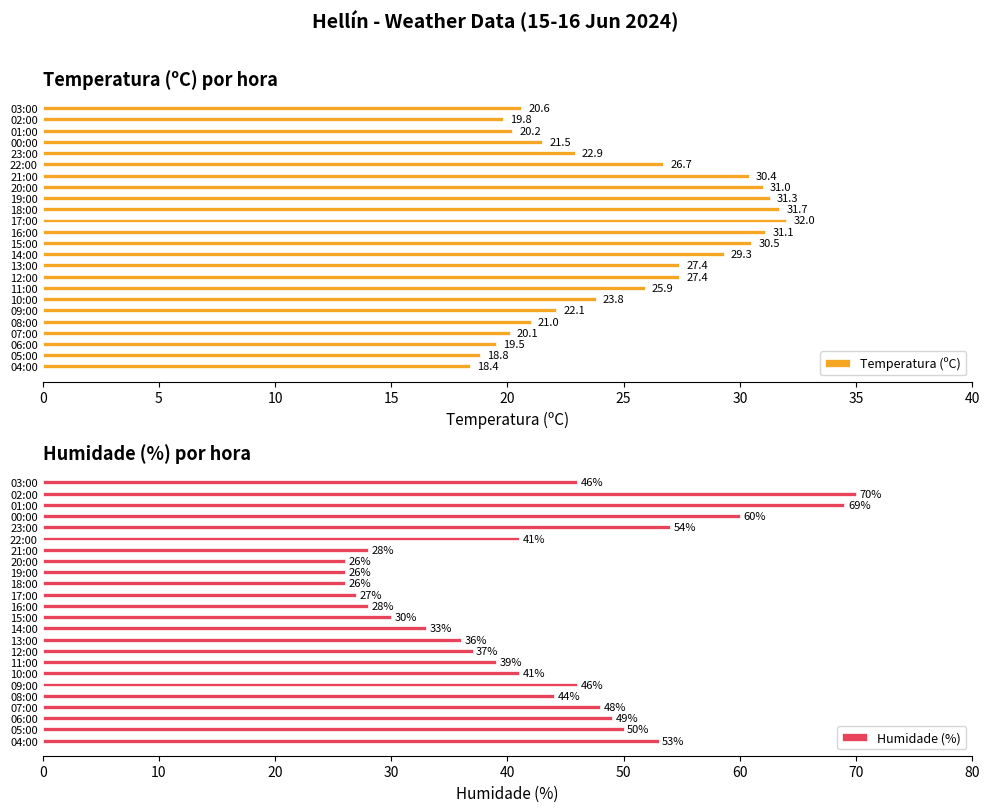

True or false: Temperatura (ºC) has a value of 34.5 at 03:00.

False